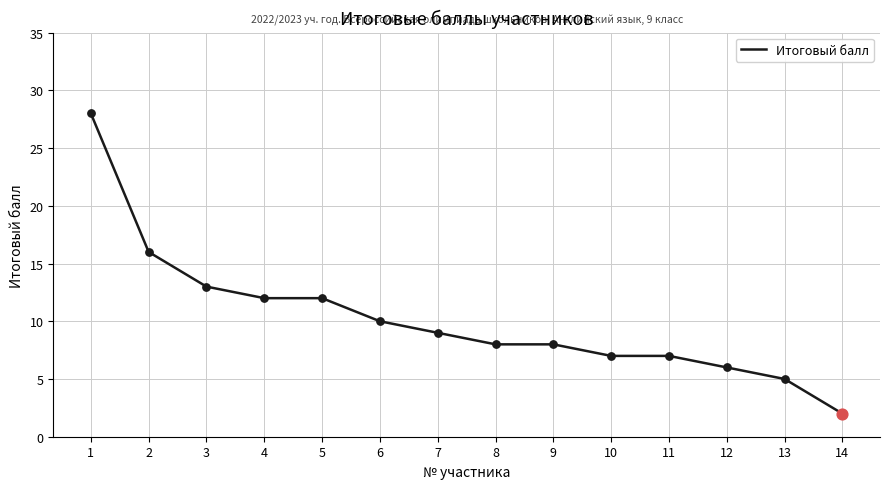

Which has a higher value, 2 or 13?

2